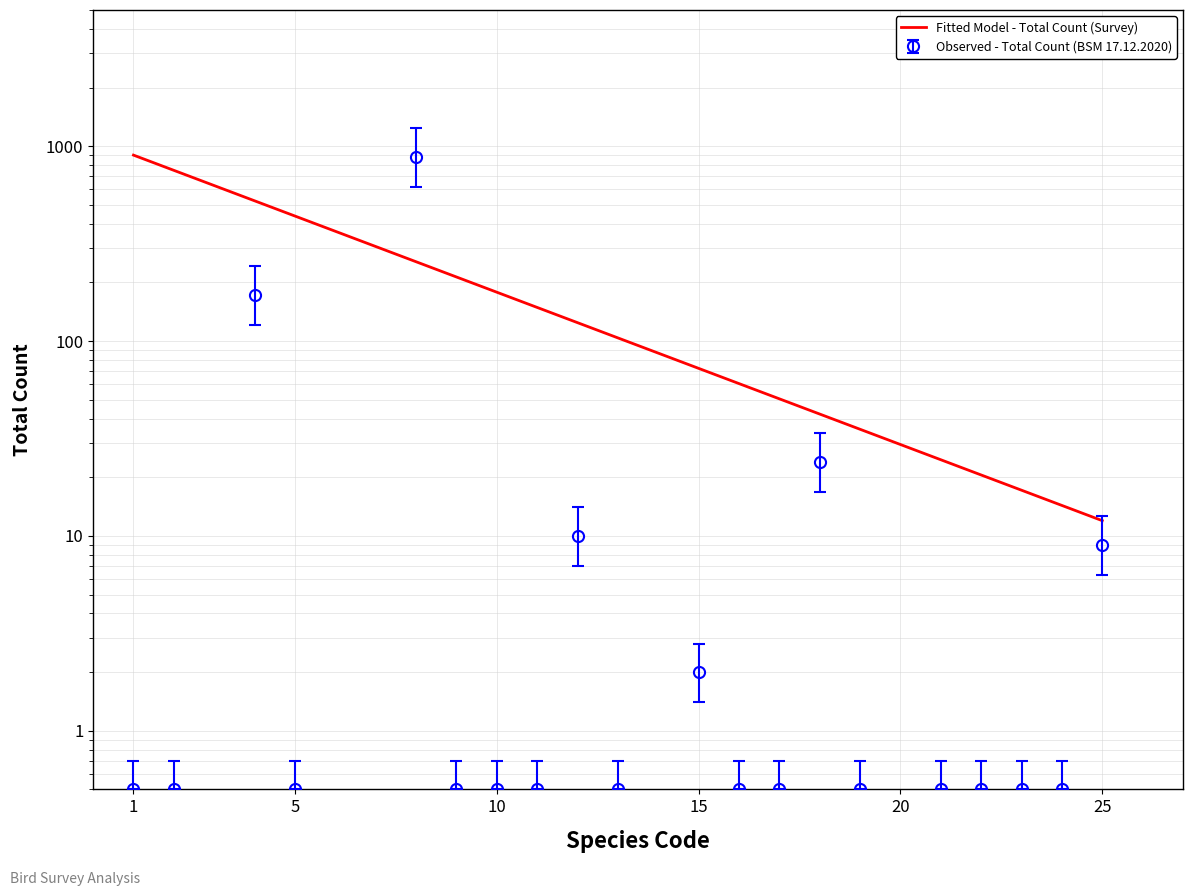

What is the smallest value displayed?

0.5